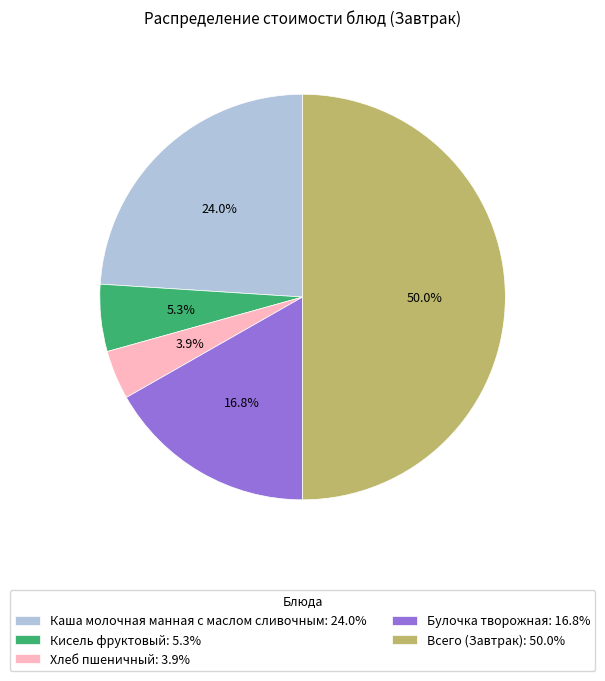

Which has a higher value, Кисель фруктовый or Всего (Завтрак)?

Всего (Завтрак)